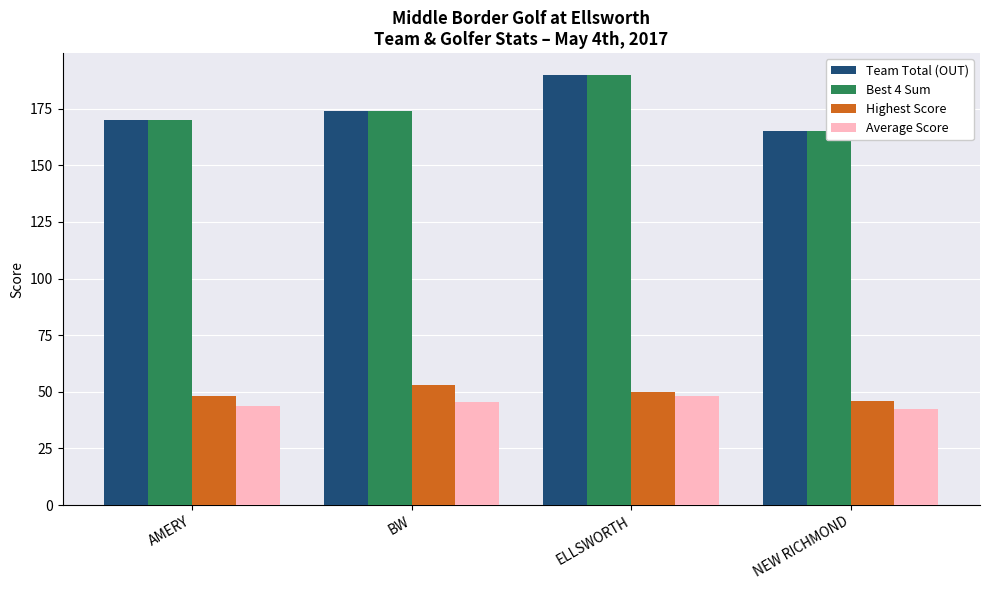

Which series has the largest total across all categories?

Team Total (OUT)